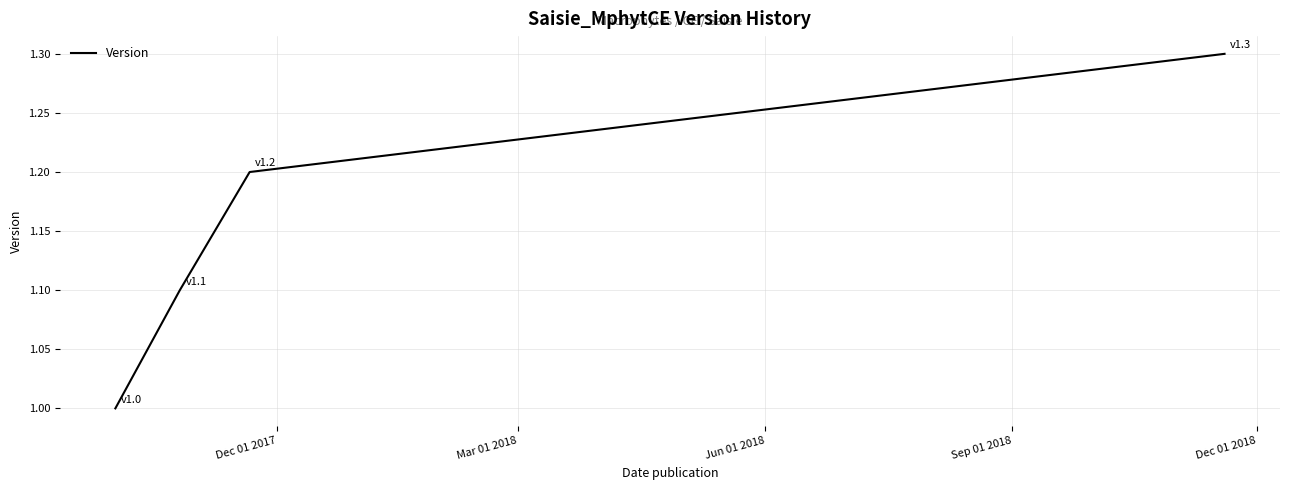

What is the sum of all values?

4.6